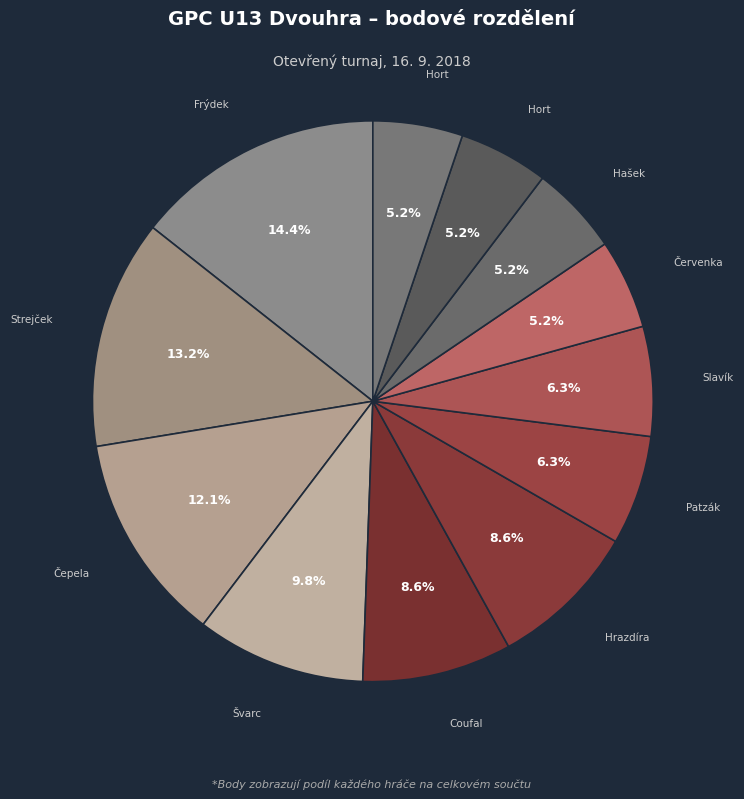

Rank the categories by value from highest to lowest.

Frýdek Jan, Strejček Vojtěch, Čepela Marek, Švarc Jakub, Coufal Kryštof, Hrazdíra Patrik, Patzák Lukáš, Slavík Matyáš, Červenka Matěj, Hašek Kristián, Hort Arnošt, Hort Nikola